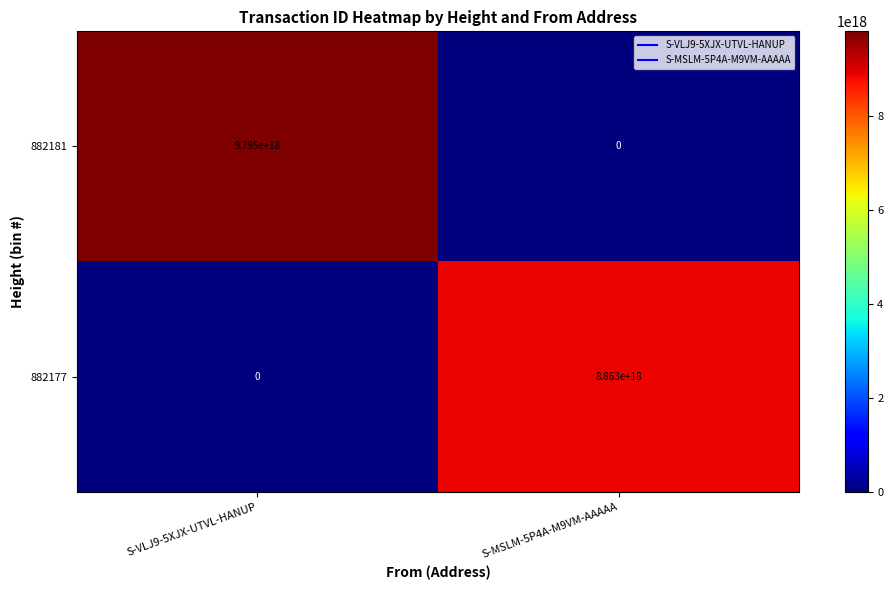

Which series changed the most between S-VLJ9-5XJX-UTVL-HANUP and S-MSLM-5P4A-M9VM-AAAAA?

882181